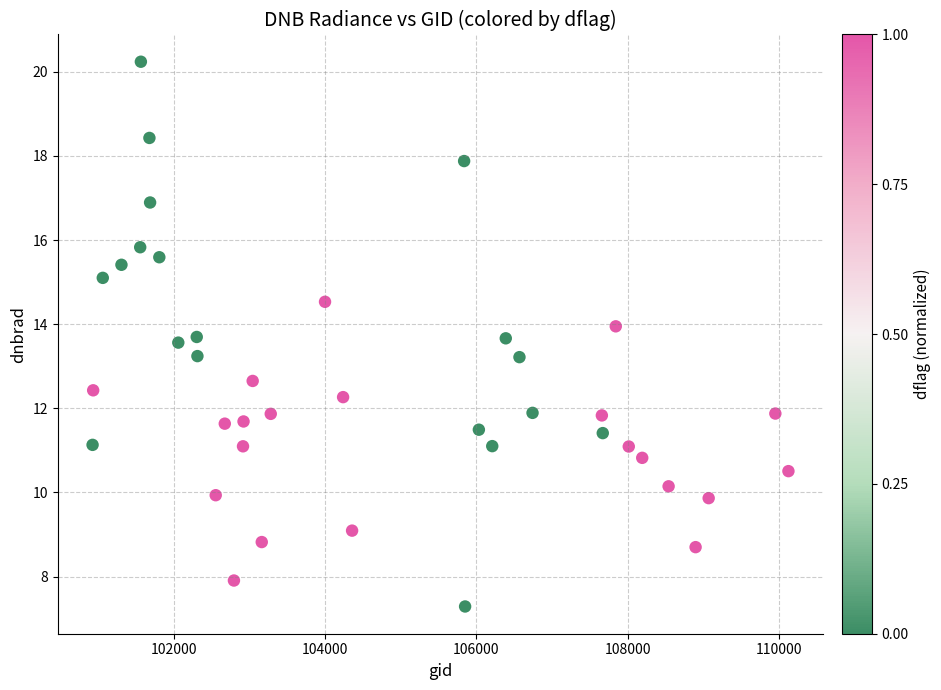

What is the range of X values (max minus min)?

9205.0